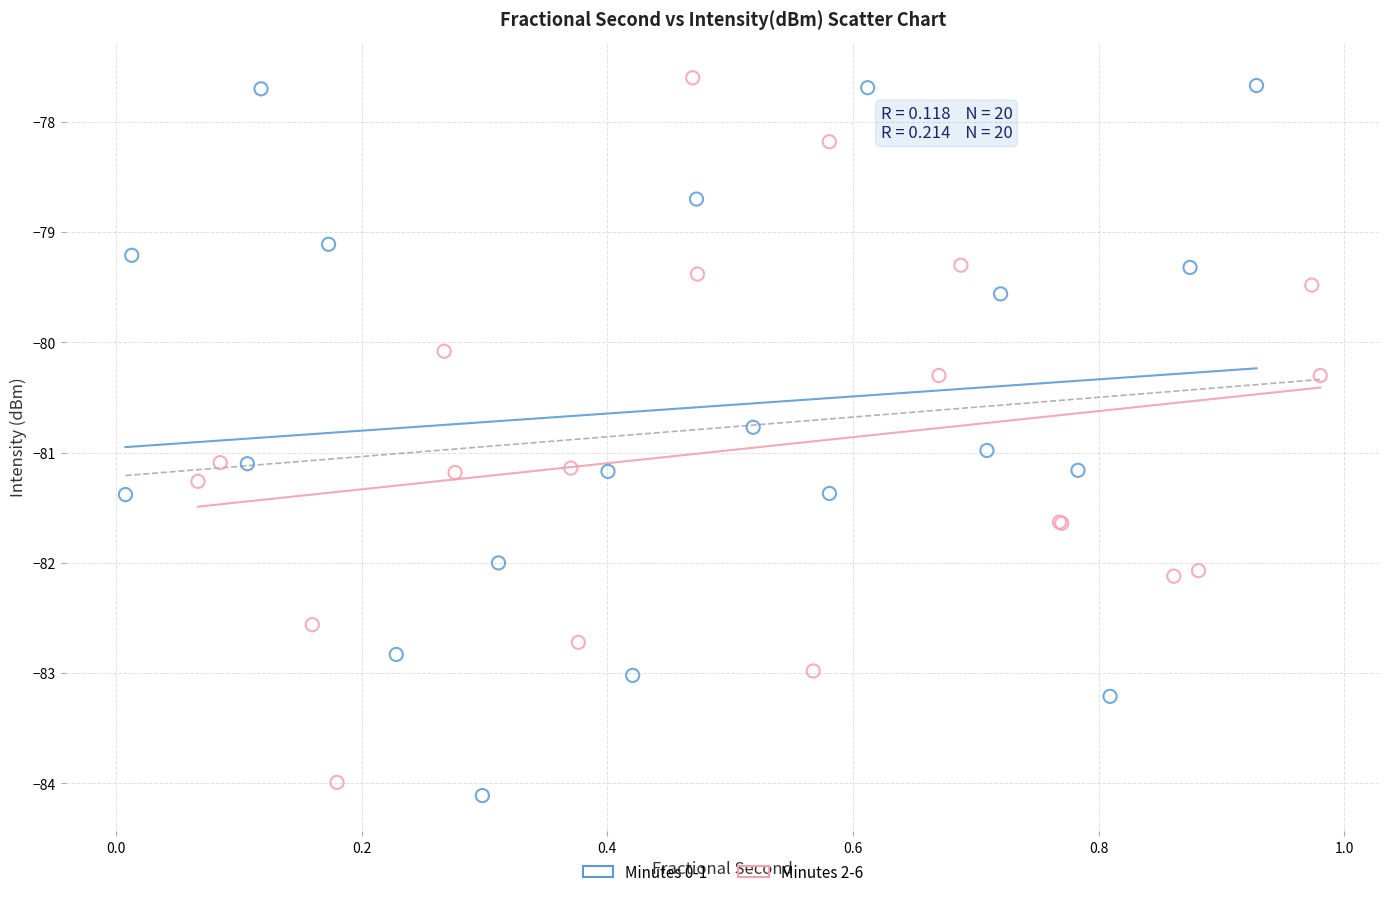

What are all the series names shown in the legend?

Minutes 0-1, Minutes 2-6